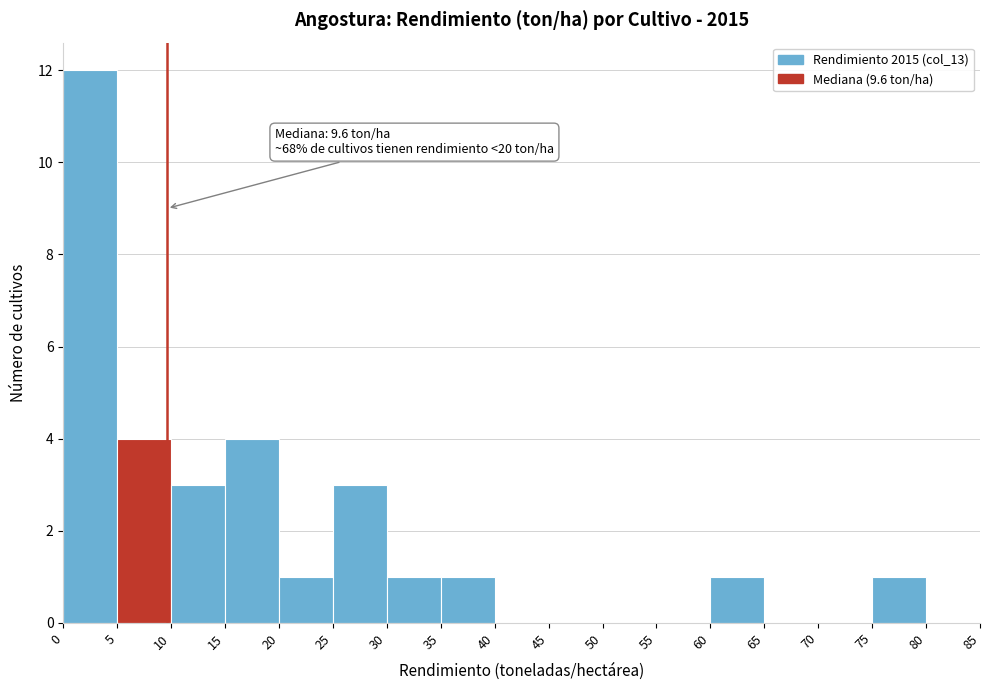

Over which range of the x-axis is the bar tallest?

0 to 5